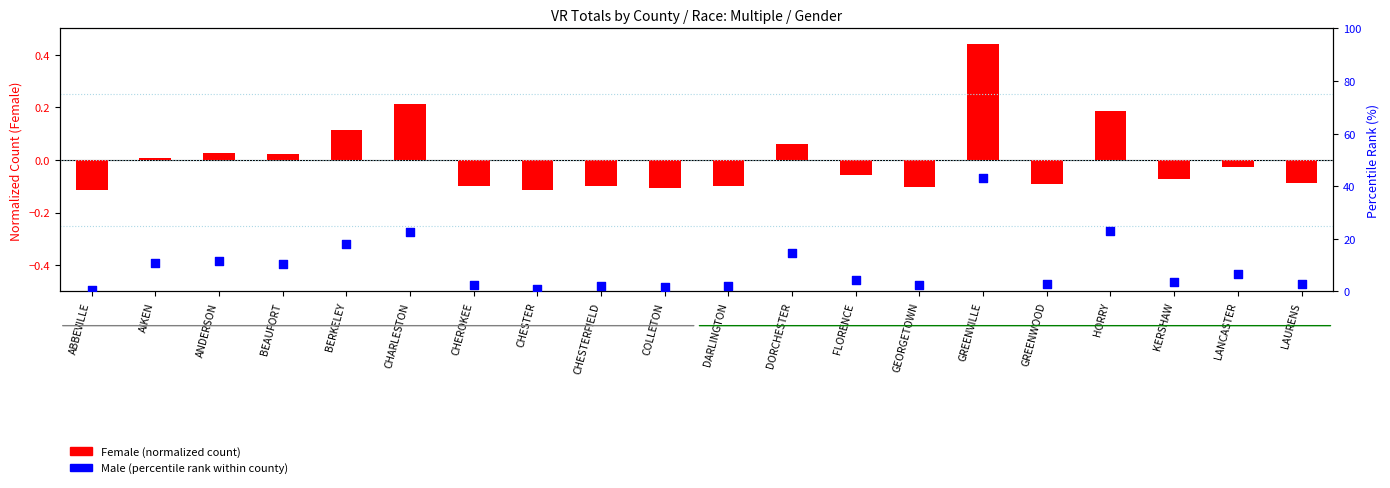

What are all the series names shown in the legend?

Female (normalized count), Male (percentile rank)